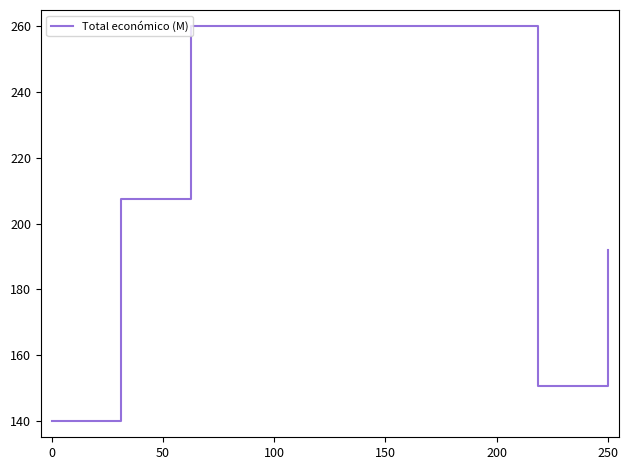

Does the chart have visible grid lines?

No